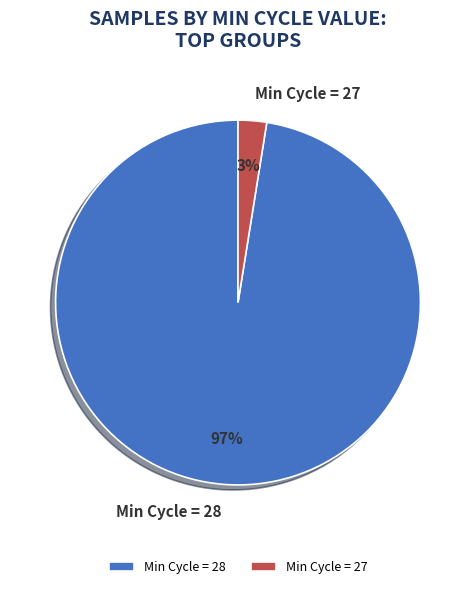

Is it true that Min Cycle = 28 is 97% of the pie?

True